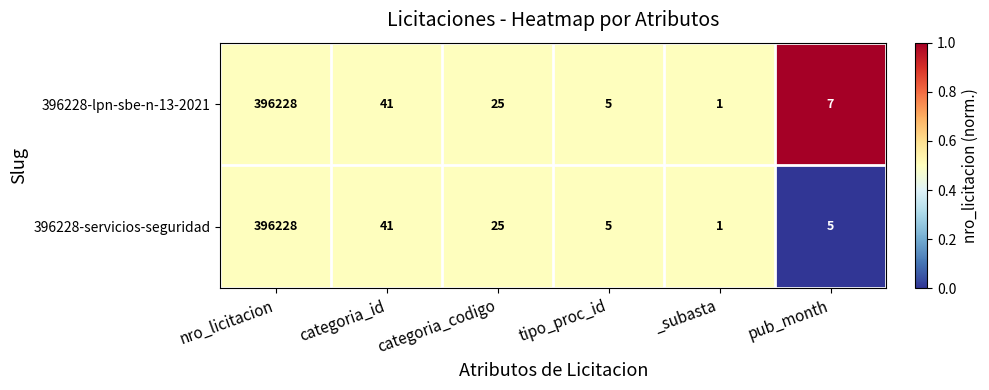

Rank the series by their average value, from lowest to highest.

396228-servicios-seguridad, 396228-lpn-sbe-n-13-2021